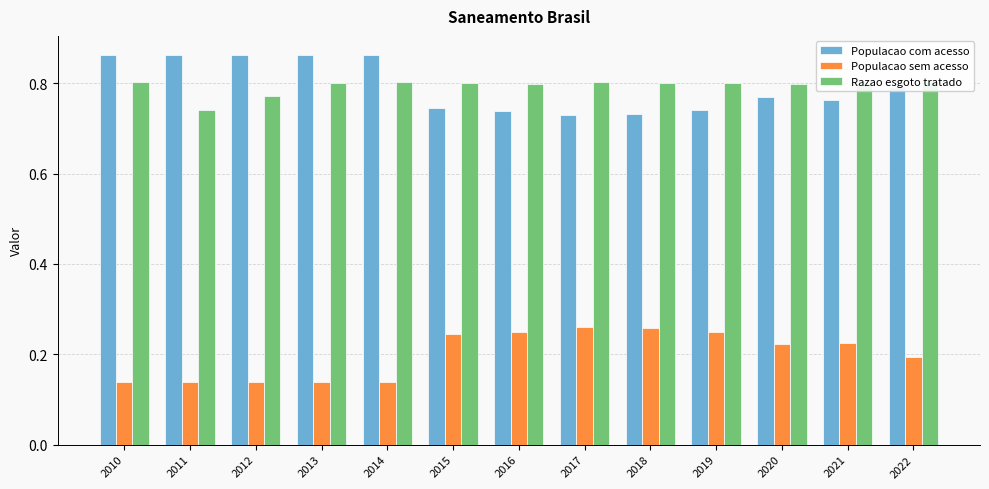

Rank the categories by Populacao sem acesso value from highest to lowest.

2017, 2018, 2016, 2019, 2015, 2021, 2020, 2022, 2010, 2011, 2012, 2013, 2014